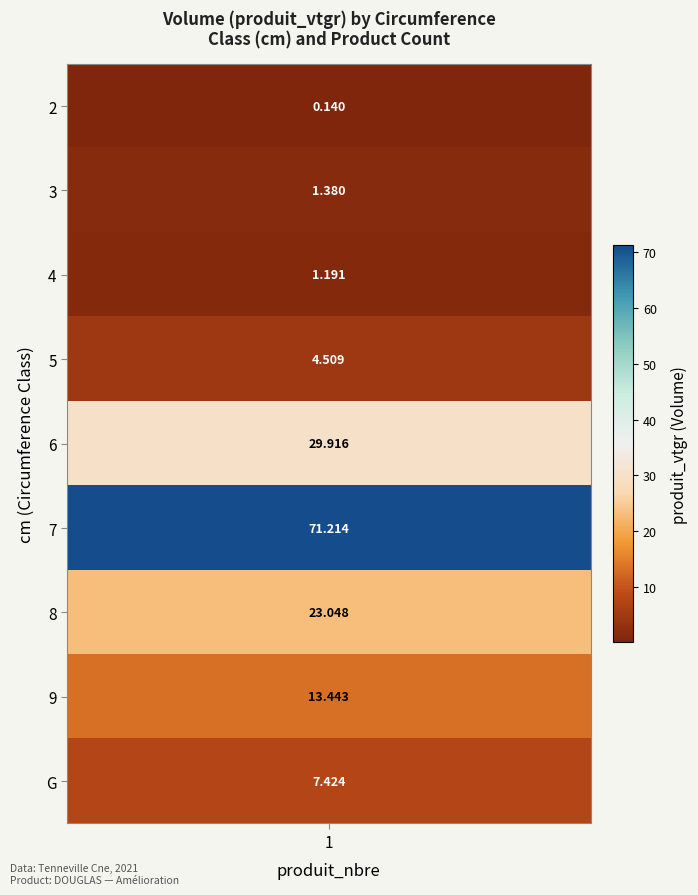

Is it true that the value at 9 is 21.1?

False